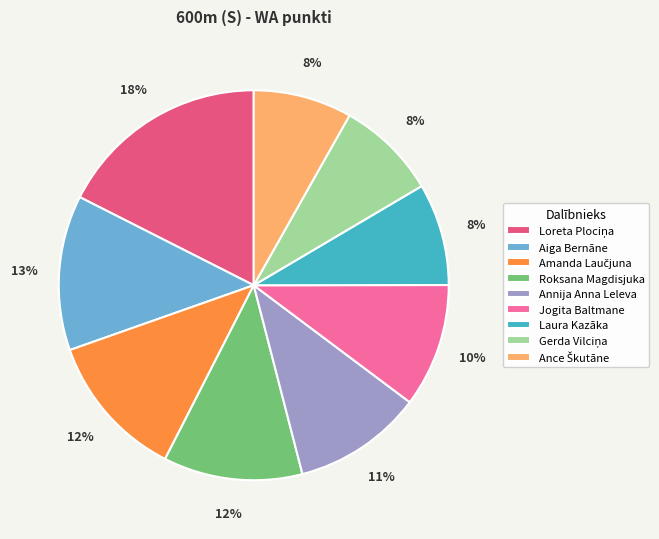

To the nearest percent, what percentage of the pie is Laura Kazāka?

8%